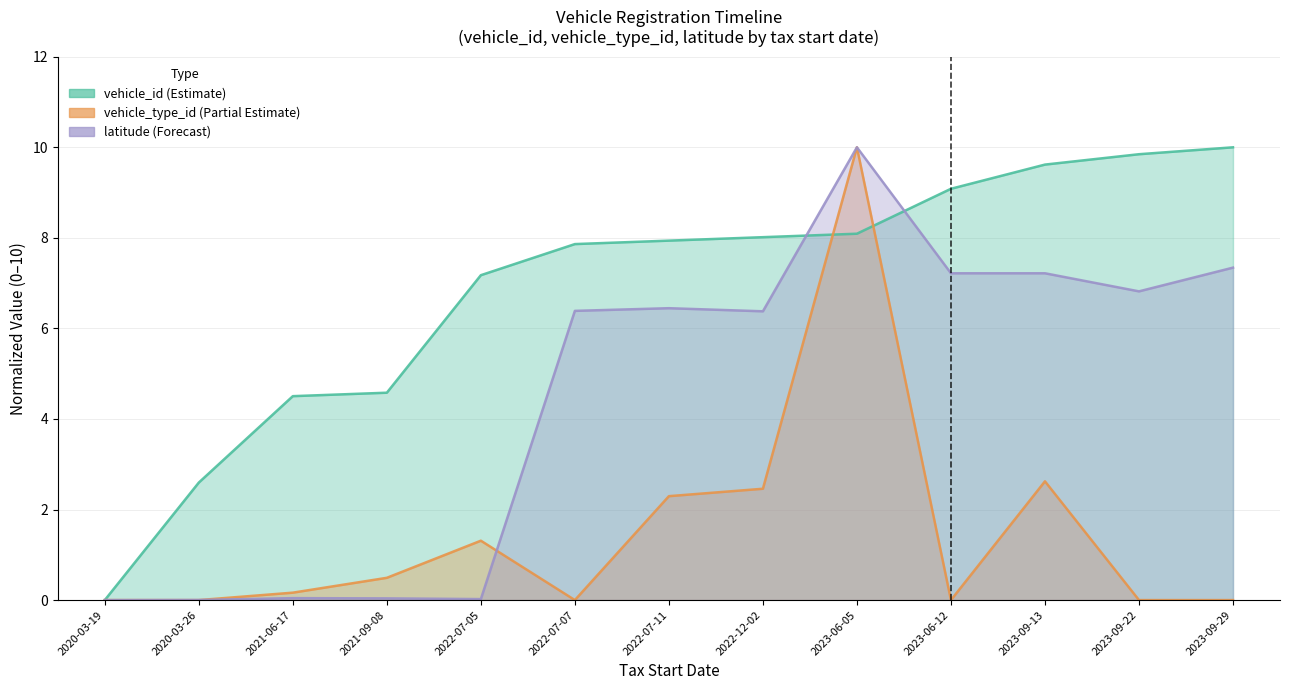

Does the chart have visible grid lines?

Yes